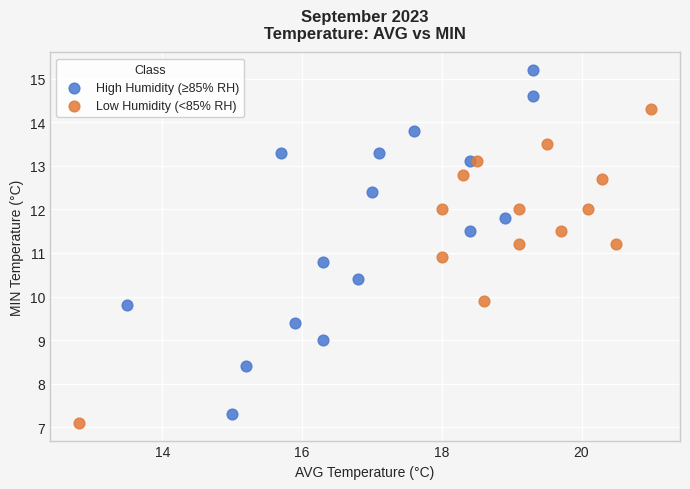

Which series contains the highest Y value?

High Humidity (≥85% RH)